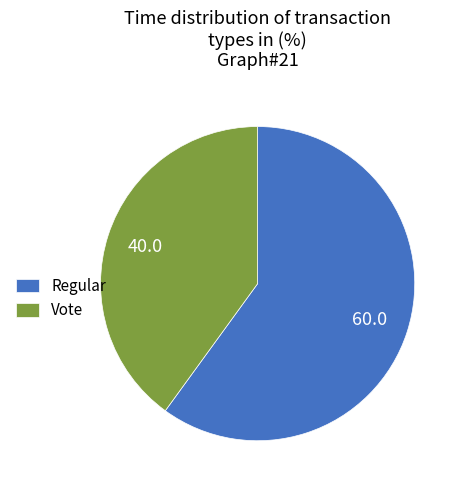

Rank the categories by value from highest to lowest.

Regular, Vote